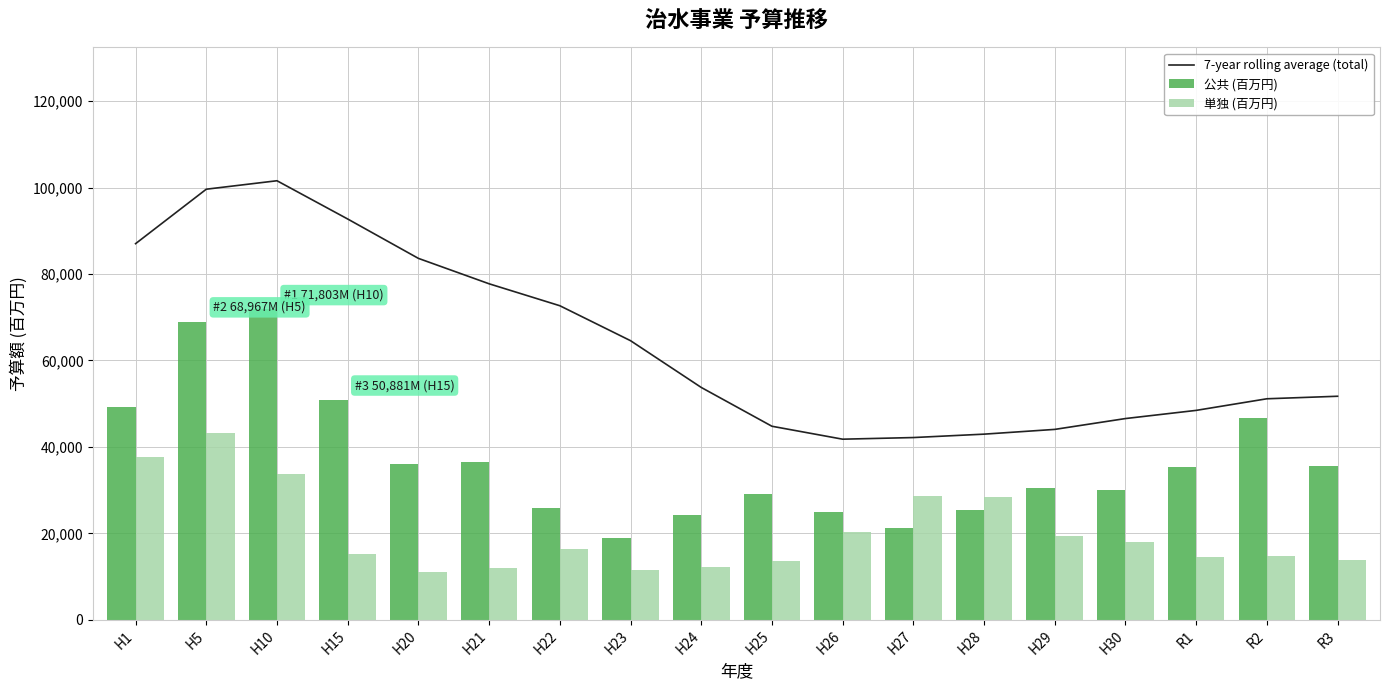

How many values in the 7-year rolling average (total) series exceed 53751?

9